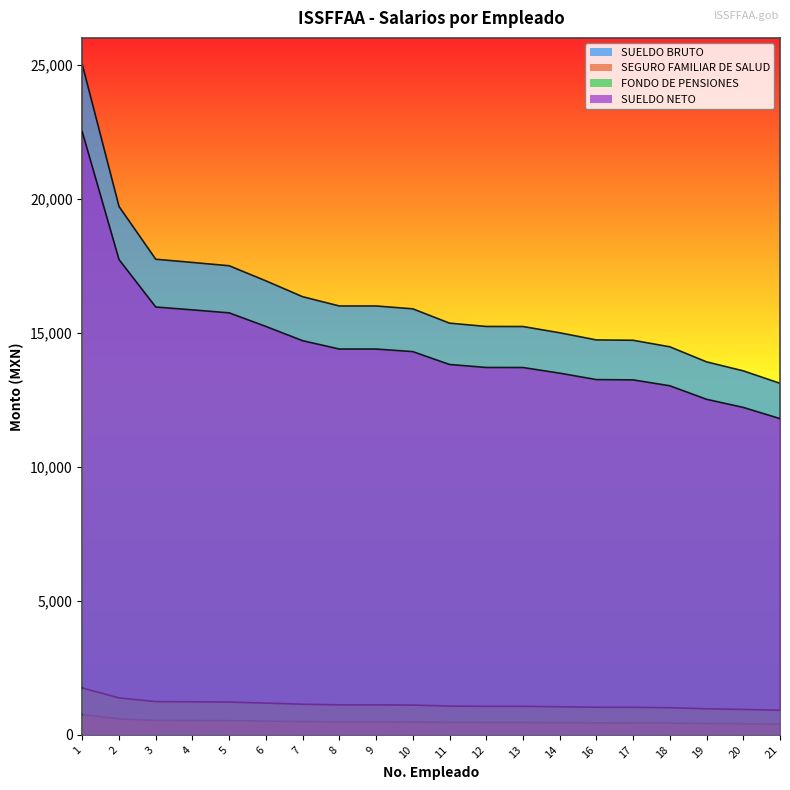

Where is SEGURO FAMILIAR DE SALUD nearest to the value 17144?

2